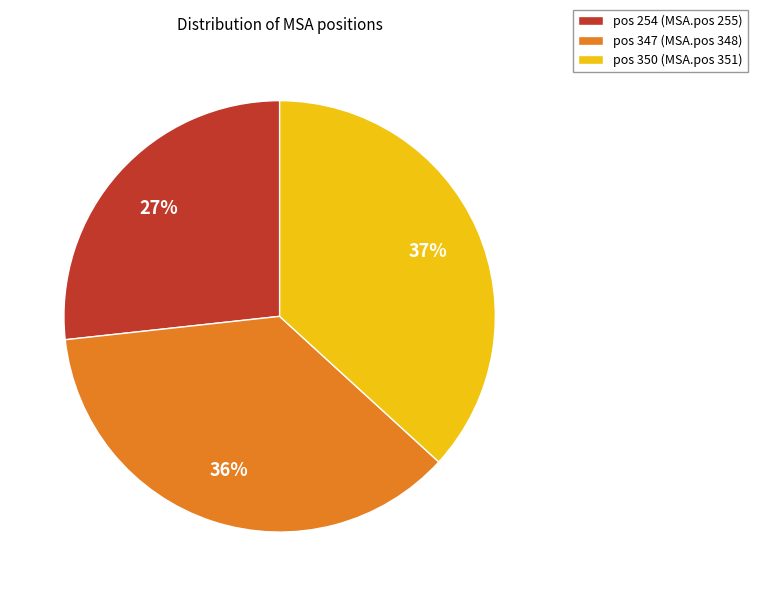

Do pos 347 (MSA.pos 348) and pos 350 (MSA.pos 351) together represent more than half of the pie?

Yes